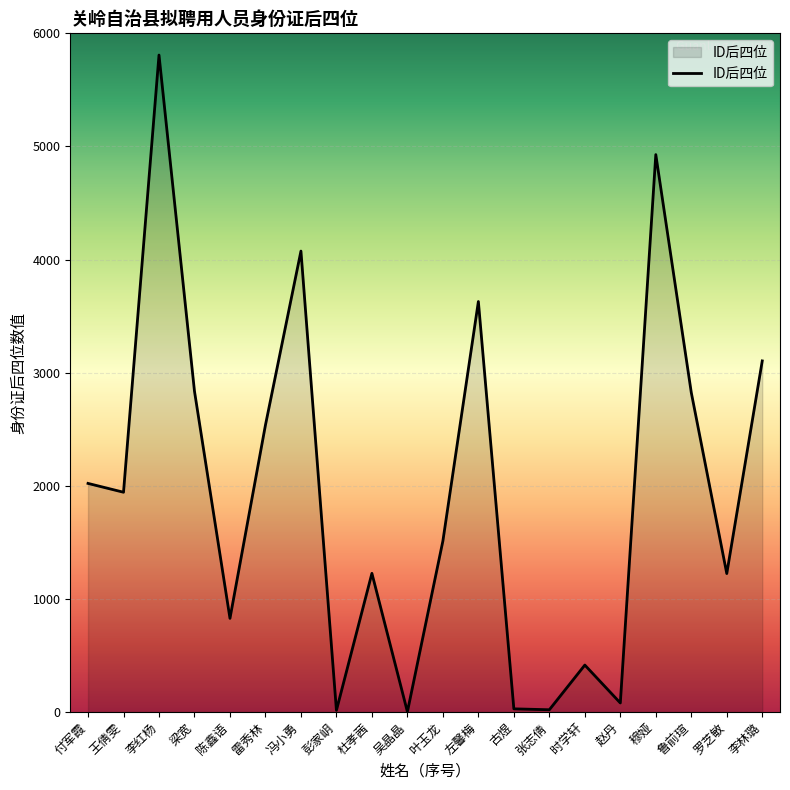

What is the difference between the values at 左馨梅 and 杜孝茜?

2403